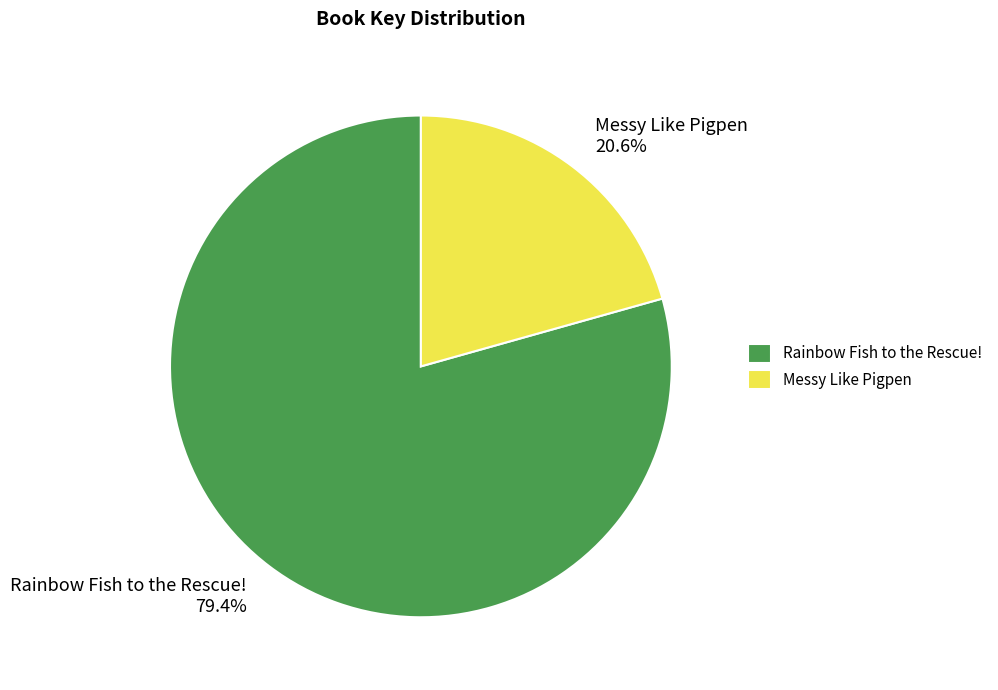

To the nearest percent, what is the combined percentage of Rainbow Fish to the Rescue! and Messy Like Pigpen?

100%